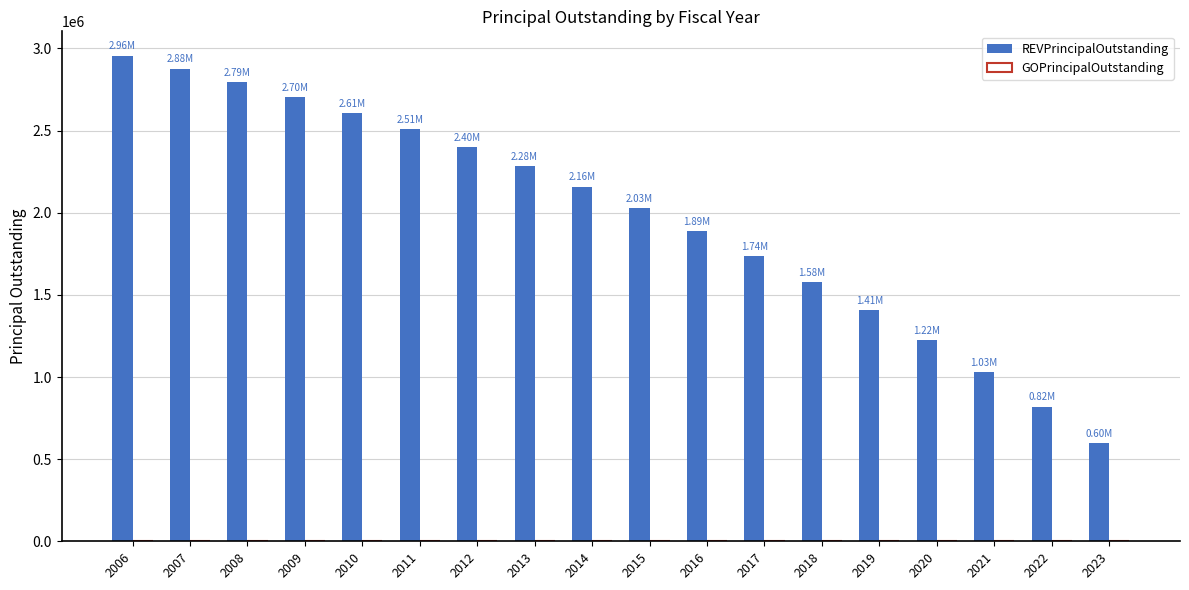

List the labels in order of value, largest first.

2006, 2007, 2008, 2009, 2010, 2011, 2012, 2013, 2014, 2015, 2016, 2017, 2018, 2019, 2020, 2021, 2022, 2023